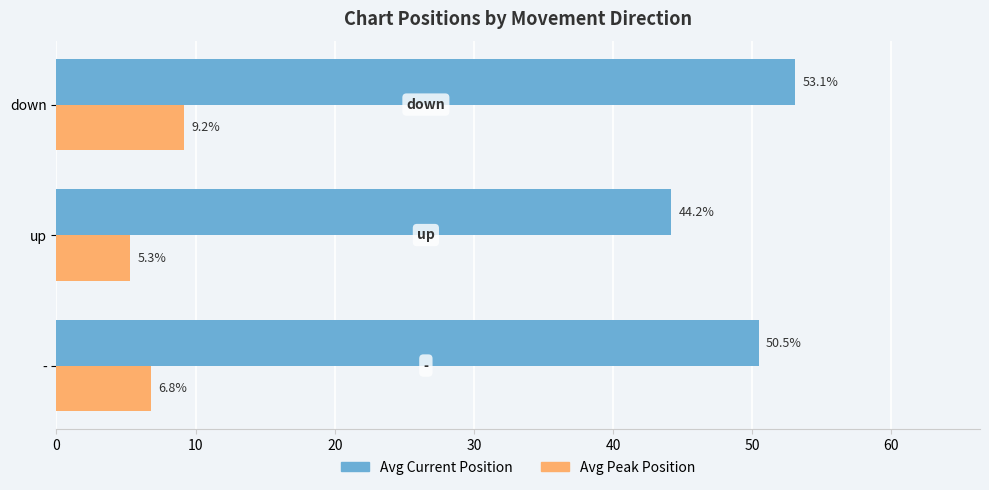

Where is Avg Current Position nearest to the value 48?

-